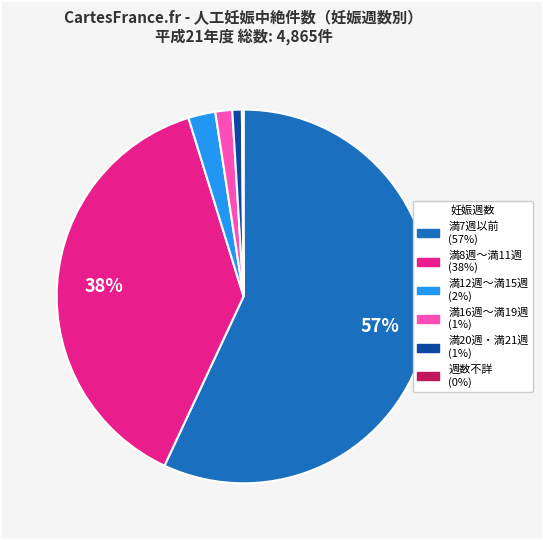

To the nearest percent, what is the average slice percentage?

17%